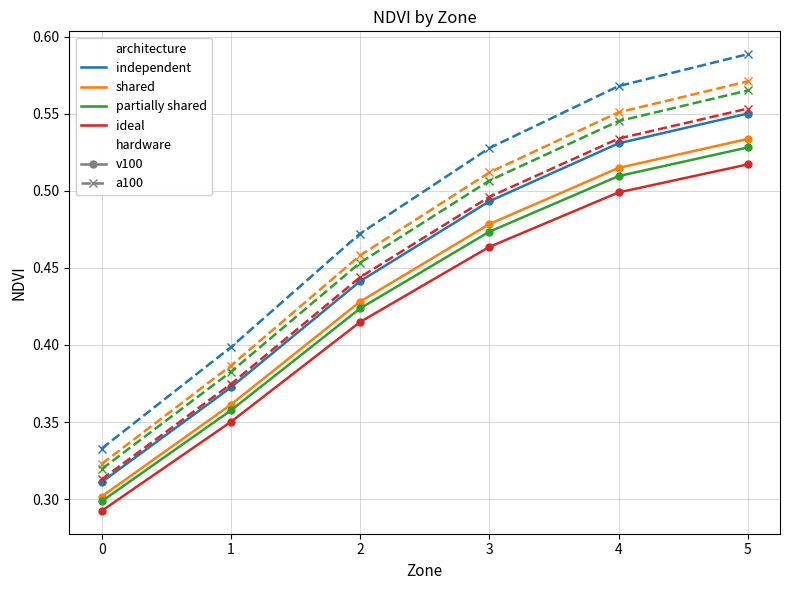

List the series in order of their overall mean, highest first.

independent, shared, partially shared, ideal